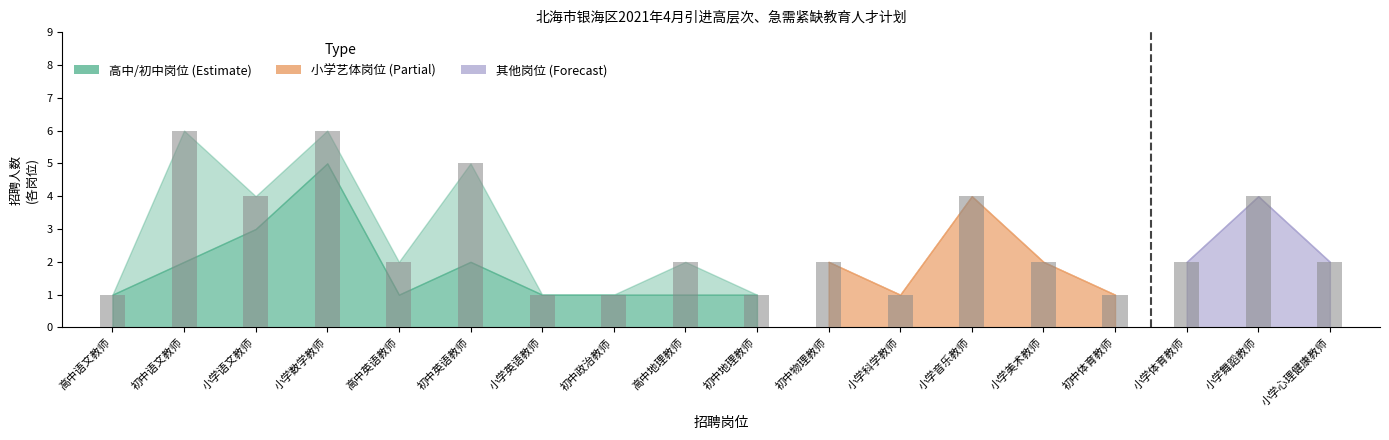

What is the average value?

3